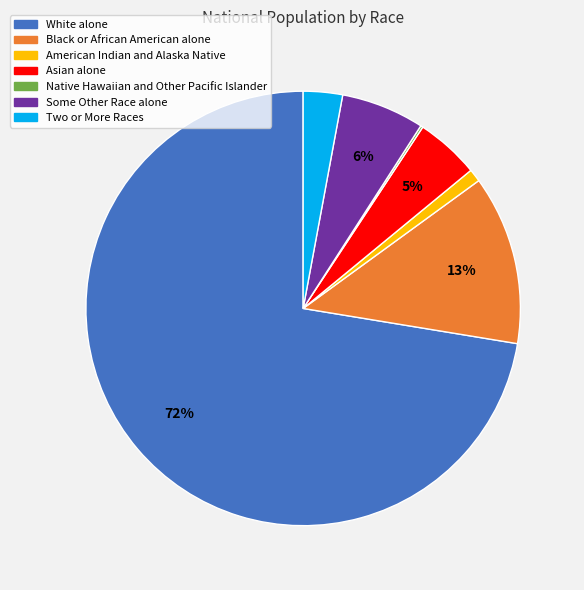

What percentage is the Two or More Races slice, to the nearest percent?

3%